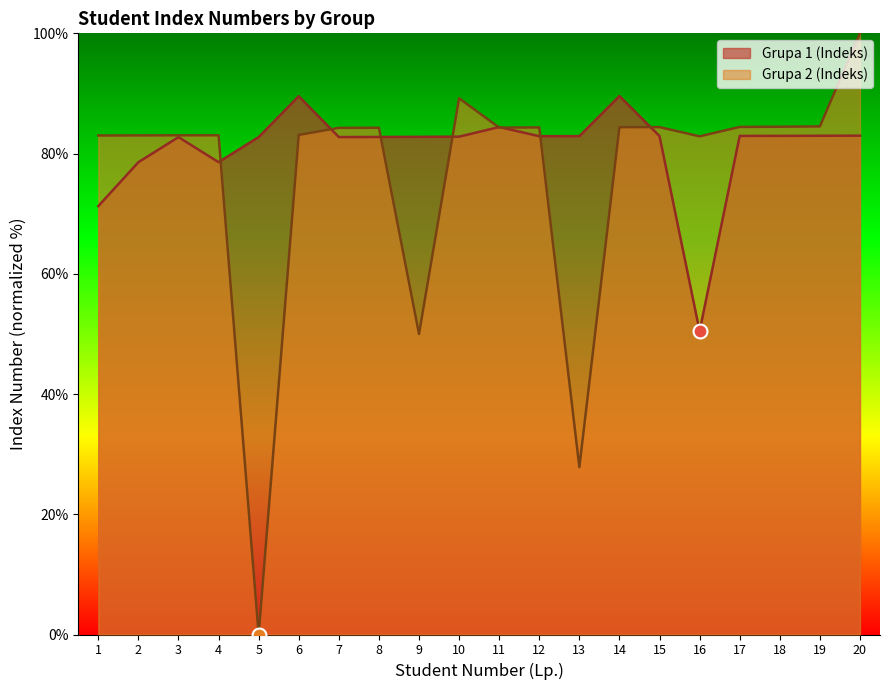

Which series has the largest total across all categories?

Grupa 1 (Indeks)